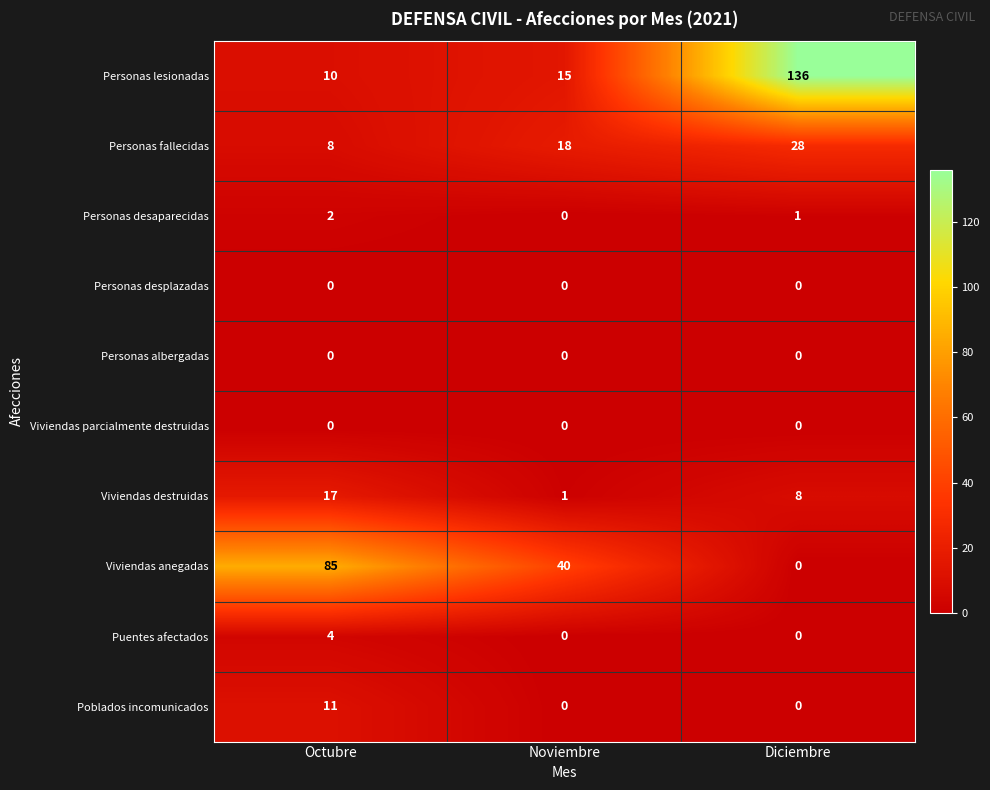

What is the total value across all series at Noviembre?

74